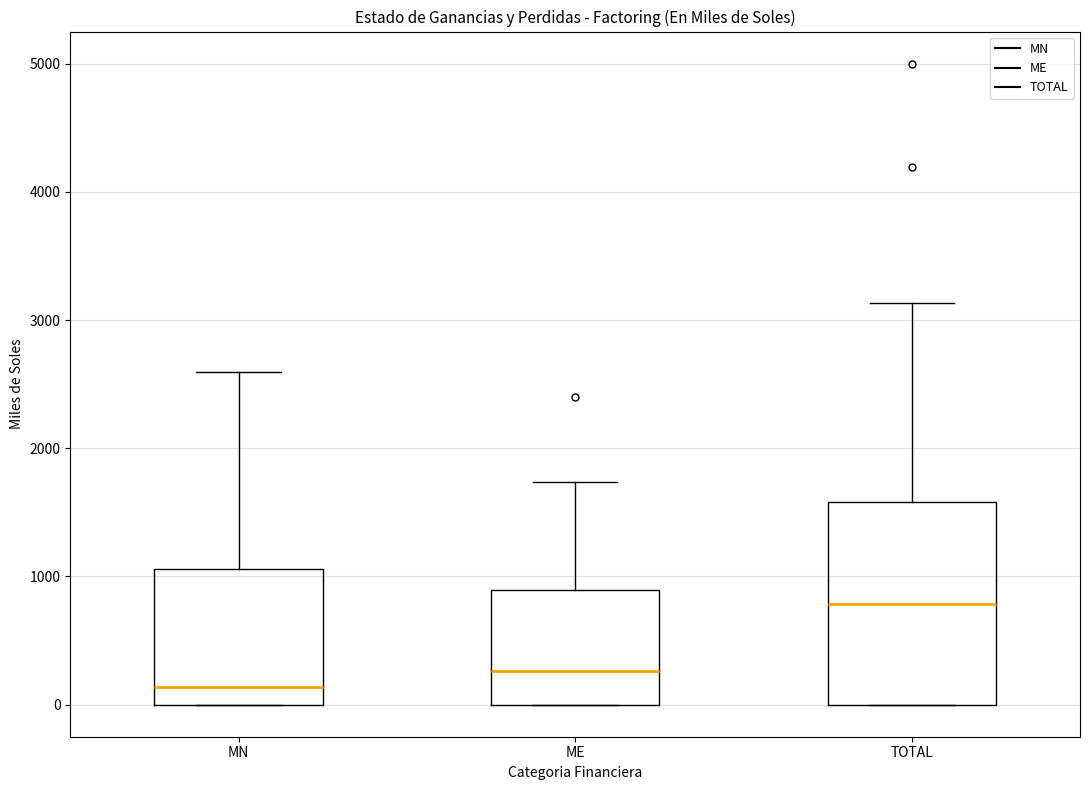

Which box has the lowest median line?

MN